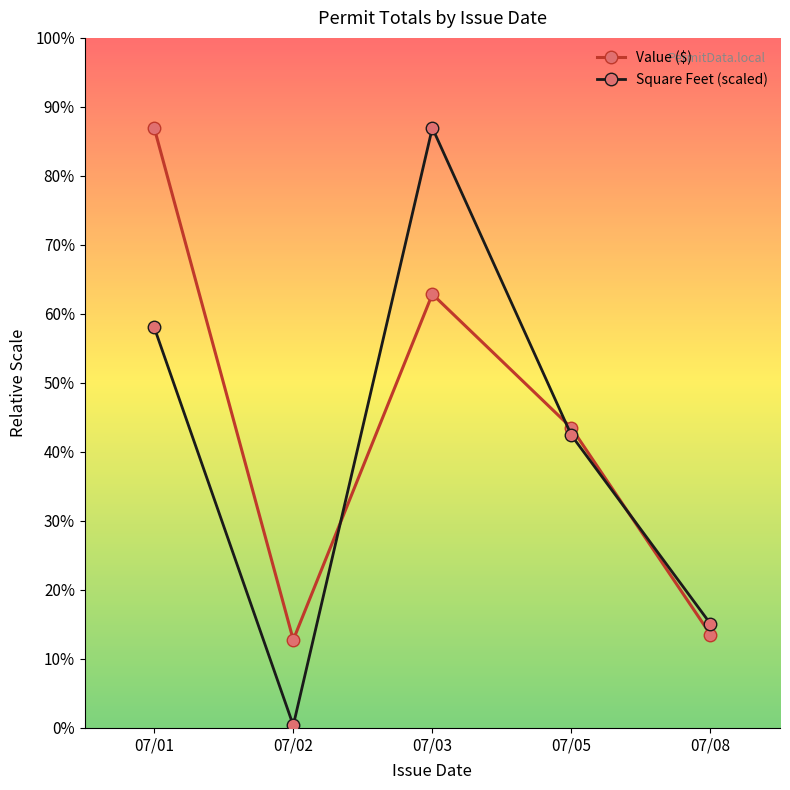

True or false: Value ($) has more than 2 points higher than both neighbors.

False